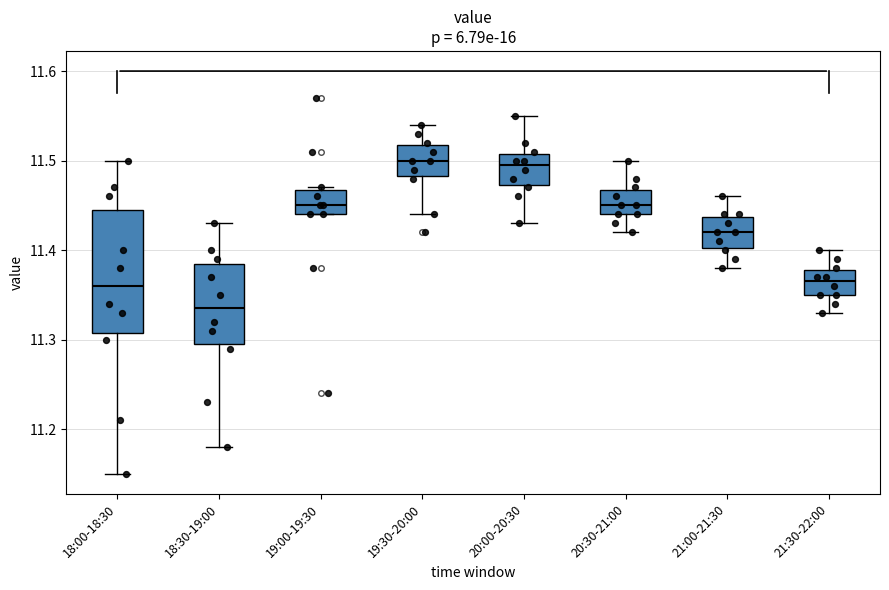

Where does the lower whisker of the box for 21:30-22:00 end on the y-axis? The values are not printed on the chart, so give them approximately, as read against the axis.

11.33